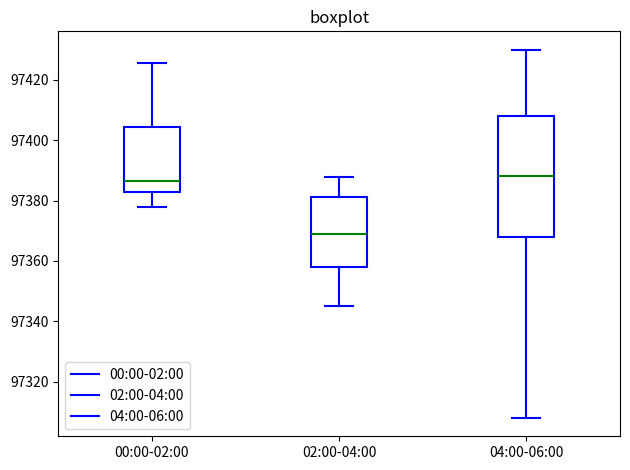

Reading left to right, transcribe this box plot: for each box, give where its median line is, the range the box spans, and where its two whiskers end, as read against the y-axis. The values are not printed on the chart, so give them approximately, as read against the axis.

00:00-02:00: median 97386, box 97382 to 97404, whiskers 97378 to 97426
02:00-04:00: median 97368, box 97358 to 97382, whiskers 97346 to 97388
04:00-06:00: median 97388, box 97368 to 97408, whiskers 97308 to 97430